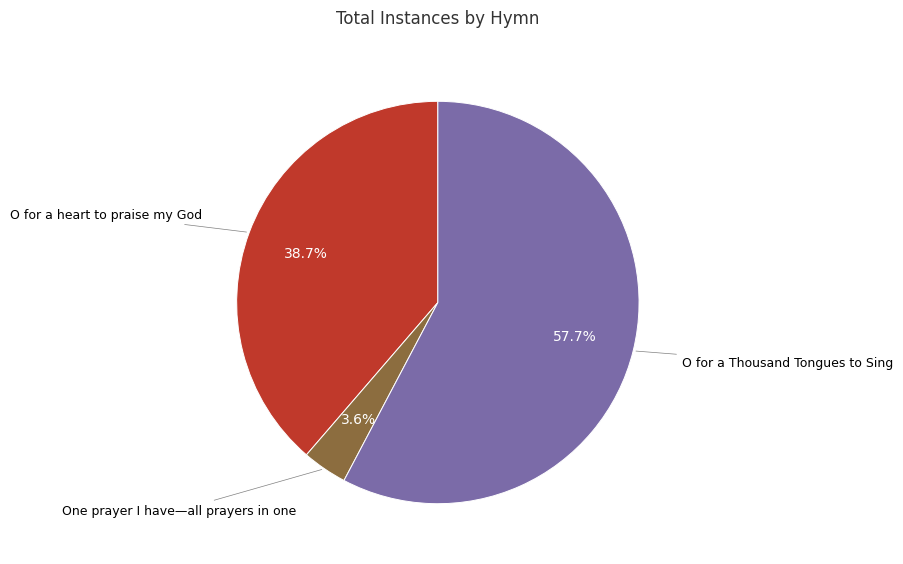

Does O for a heart to praise my God represent more than half of the total?

No